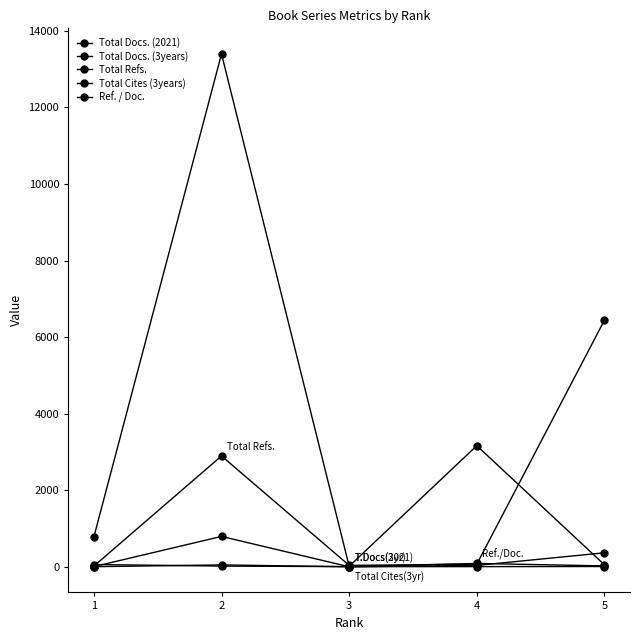

Reading right to left, extract all data points from this chart.

Total Docs. (2021): 7	4	4	18	59
Total Docs. (3years): 365	36	0	793	4
Total Refs.: 6443	69	36	2895	17
Total Cites (3years): 51	3164	14	13397	779
Ref. / Doc.: 23	87	0	49	2